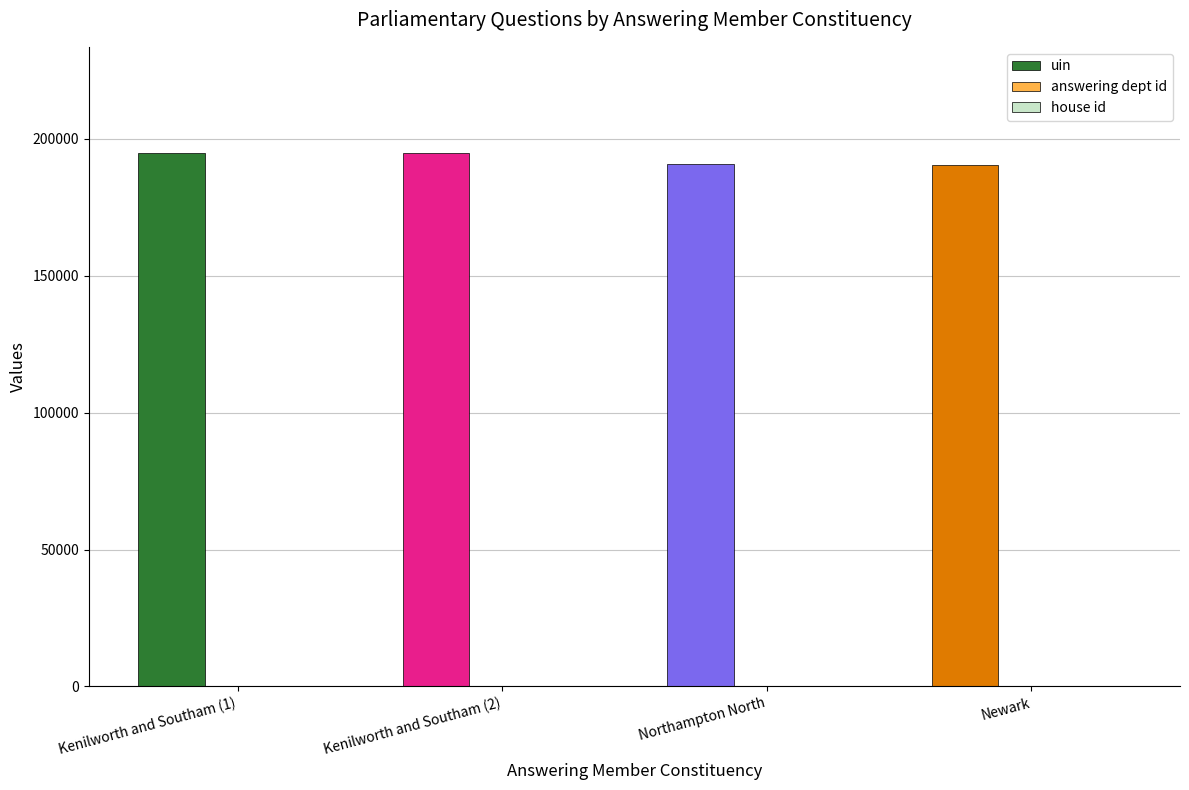

Which series has the largest total across all categories?

uin